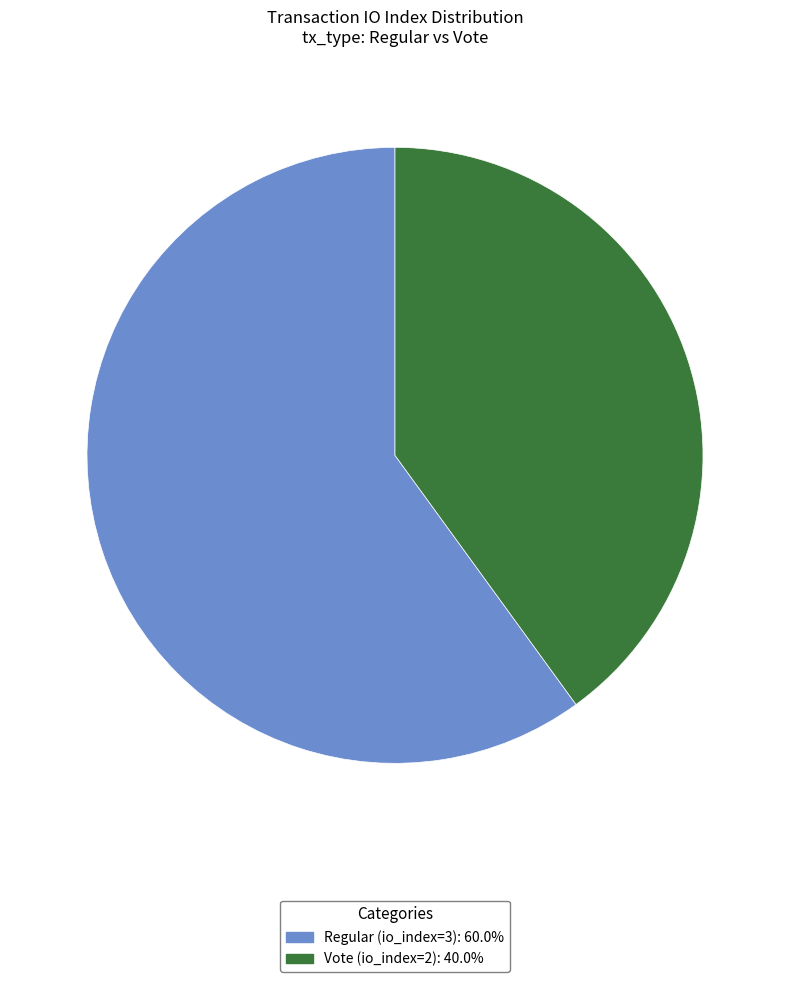

Which category has the biggest portion of the pie?

Regular (io_index=3)